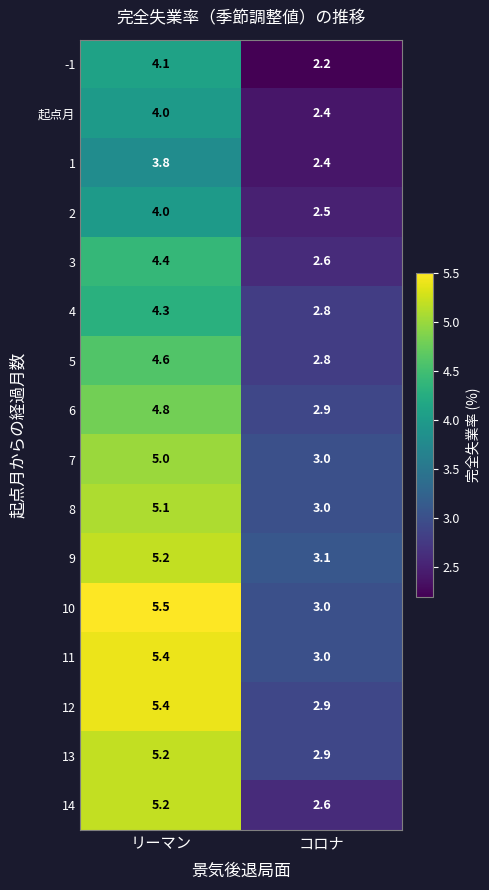

Is it true that 3 equals 4.4 at リーマン?

True